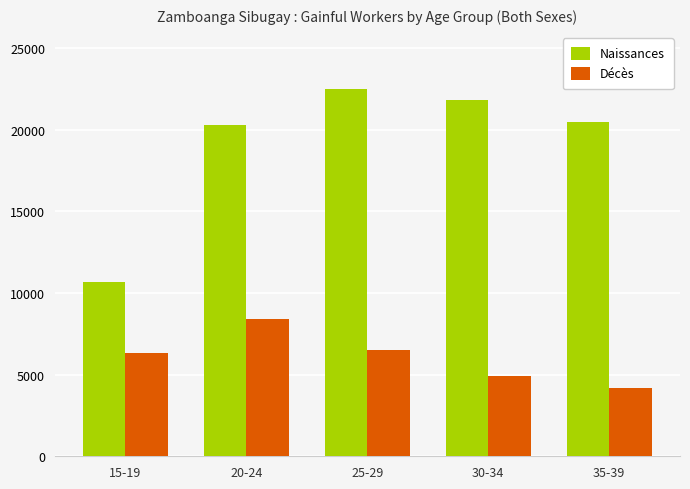

Rank the series by their maximum value, from lowest to highest.

Décès, Naissances